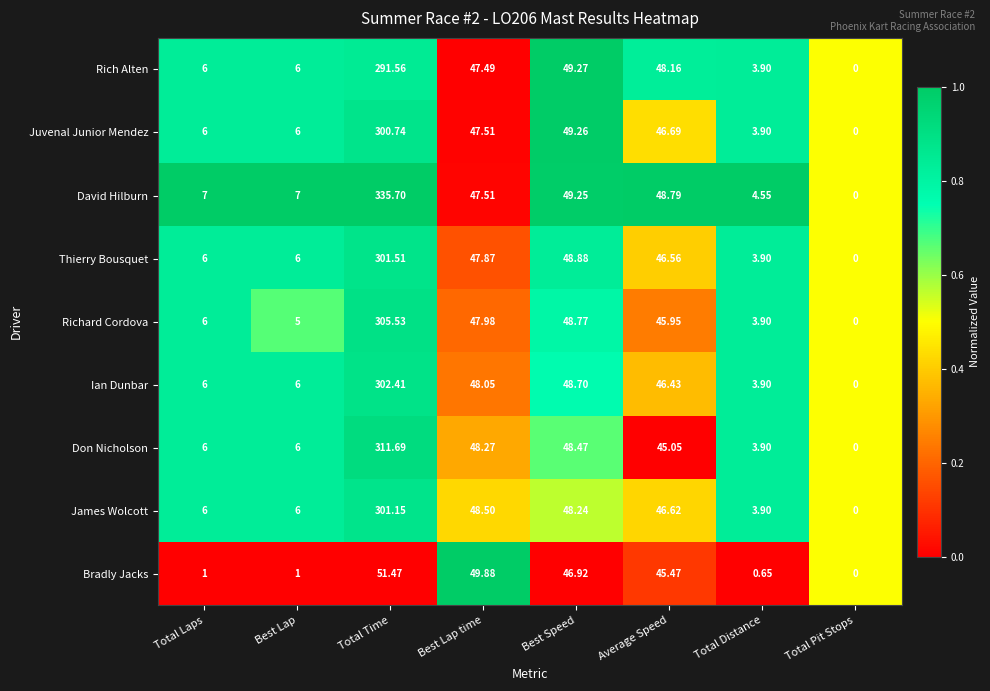

List the series in order of their peak value, lowest first.

Bradly Jacks, Rich Alten, Juvenal Junior Mendez, James Wolcott, Thierry Bousquet, Ian Dunbar, Richard Cordova, Don Nicholson, David Hilburn